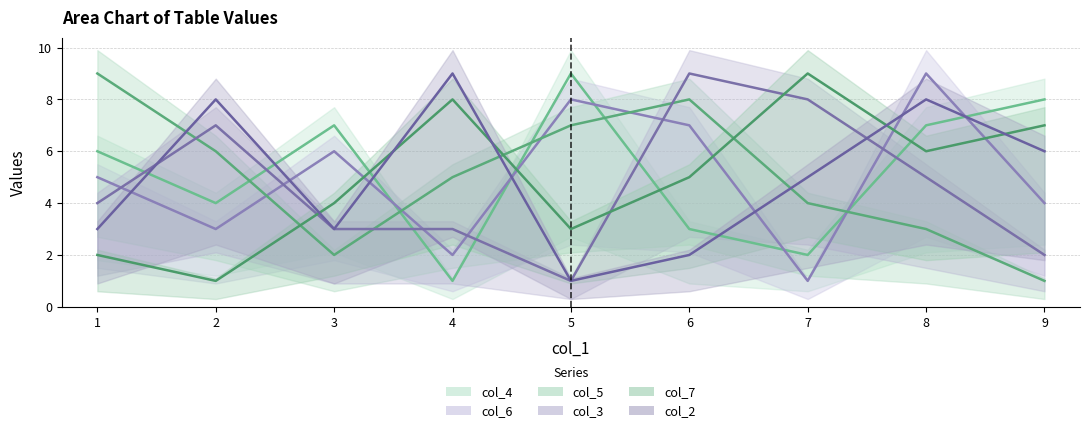

Where is col_3 nearest to the value 5?

8